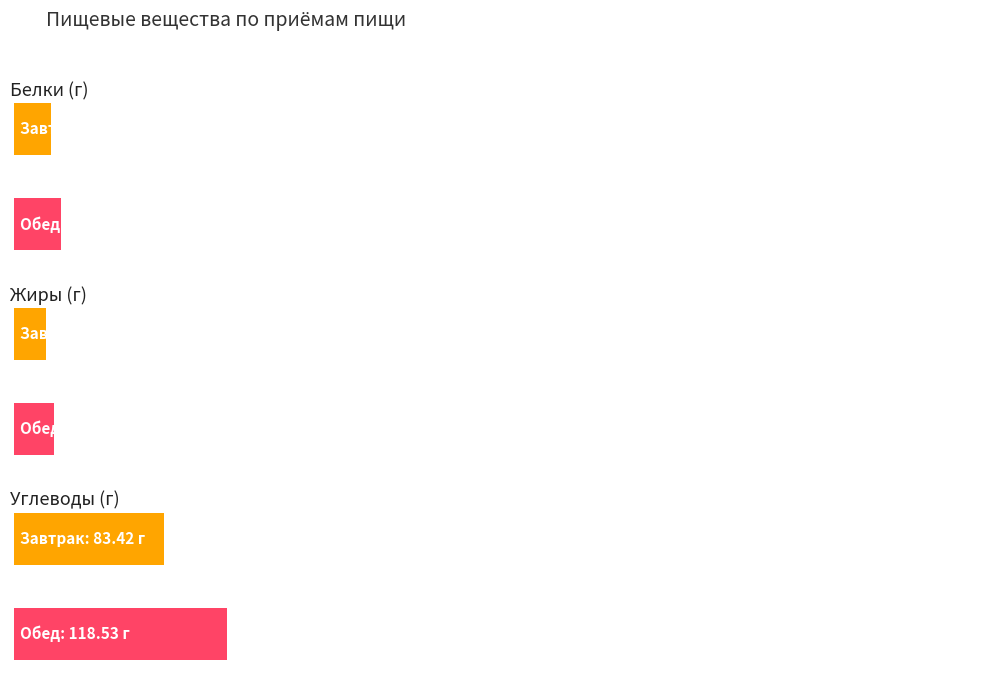

How many data points in Углеводы are less than 118?

1